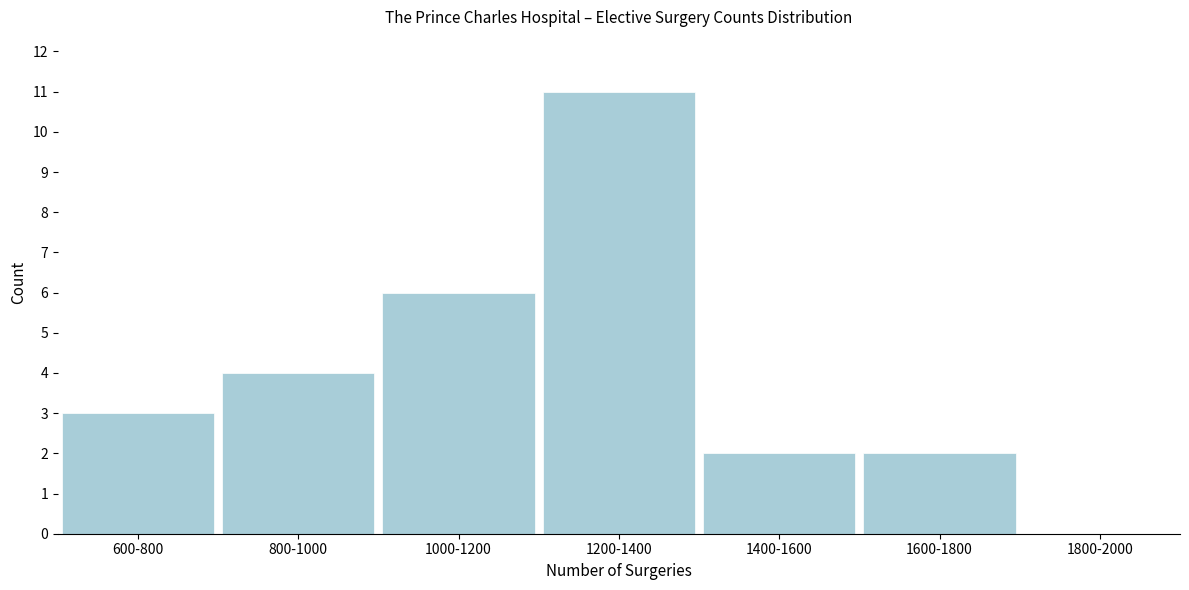

Reading right to left, list all the values displayed in this chart.

1800-2000=0	1600-1800=2	1400-1600=2	1200-1400=11	1000-1200=6	800-1000=4	600-800=3